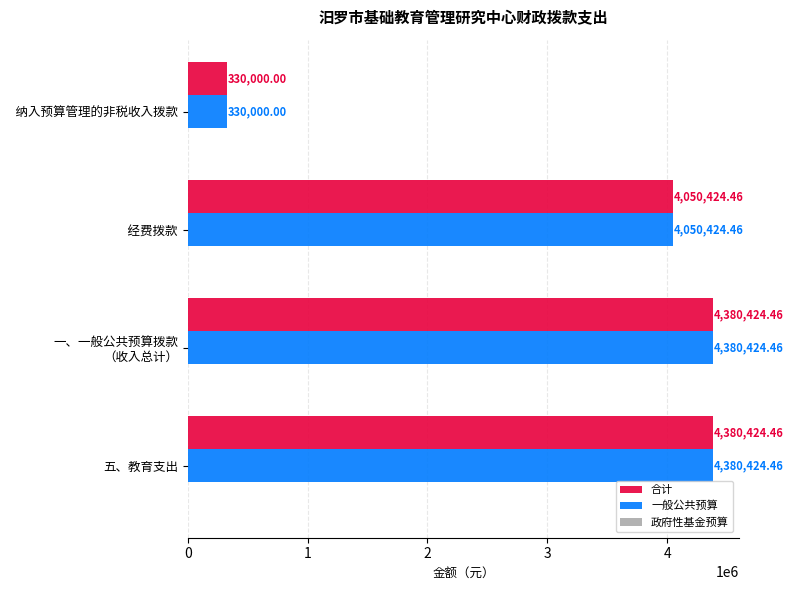

What is the sum of the 合计 values at   经费拨款 and 五、教育支出?

8430848.9